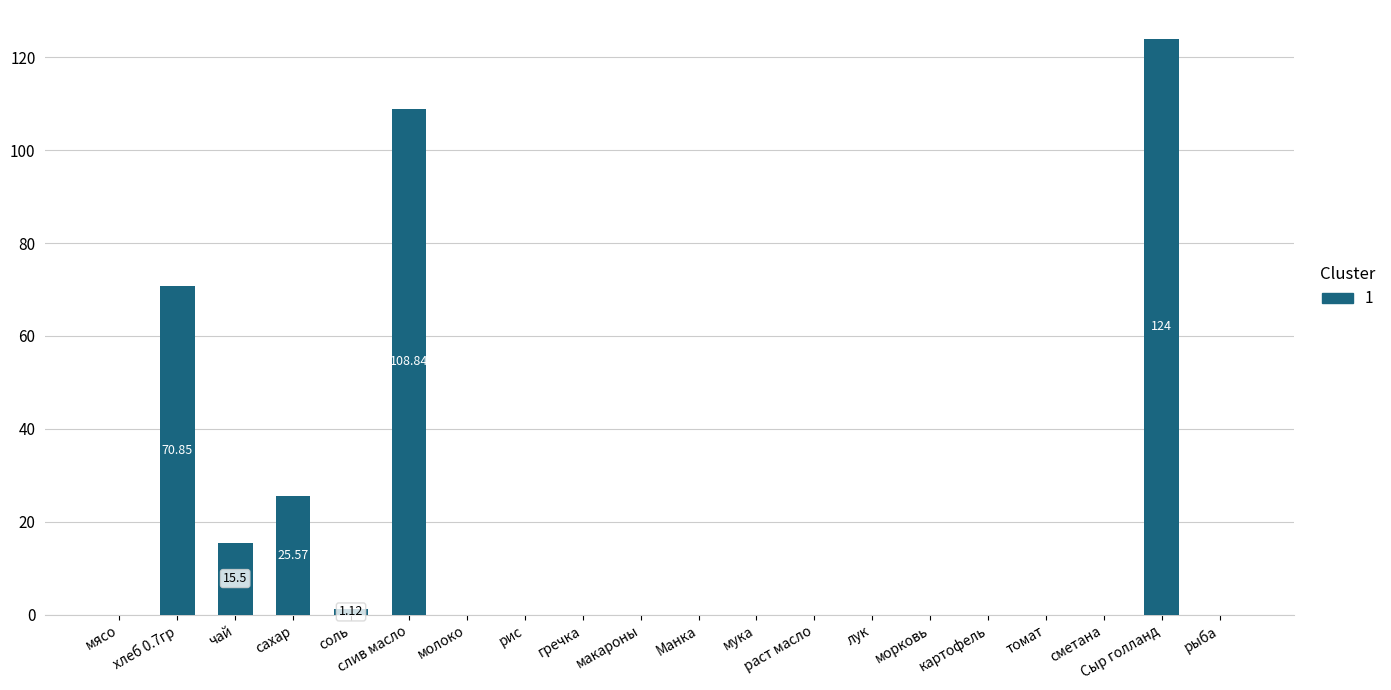

Reading left to right, list all the values displayed in this chart.

0.0	70.9	15.5	25.6	1.1	108.8	0.0	0.0	0.0	0.0	0.0	0.0	0.0	0.0	0.0	0.0	0.0	0.0	124.0	0.0